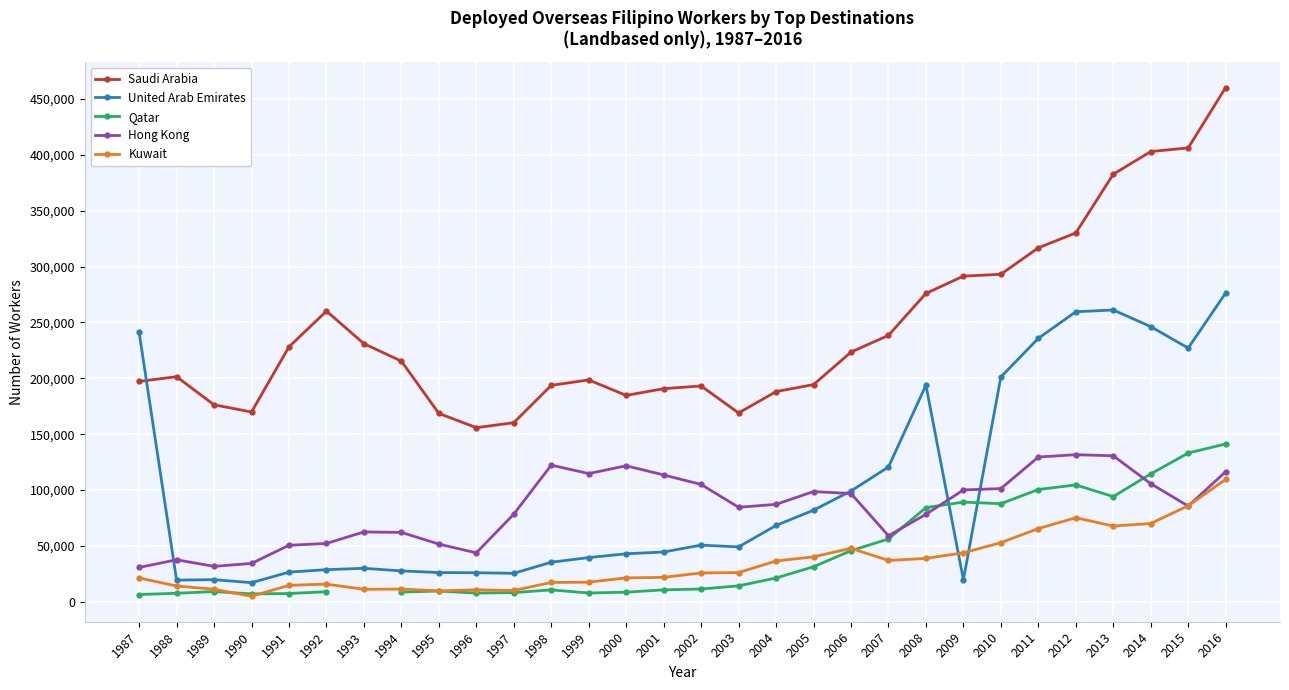

What is the total value across all series at 1997?

282893.0